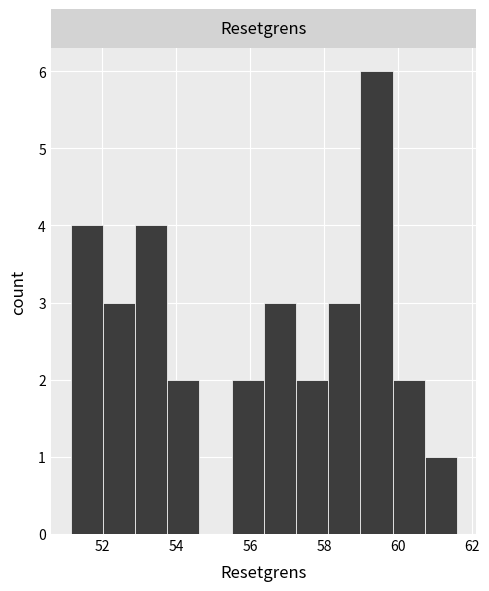

Over which range of the x-axis is the bar tallest?

59.0 to 59.8